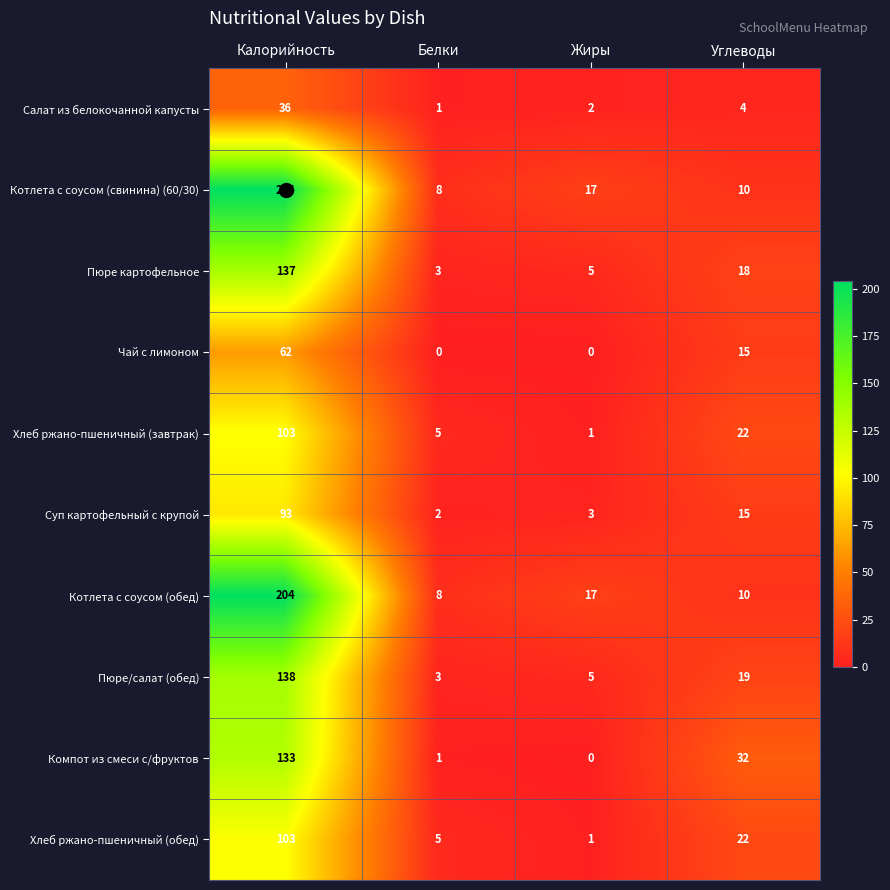

Which series changed the most between Жиры and Углеводы?

Компот из смеси с/фруктов